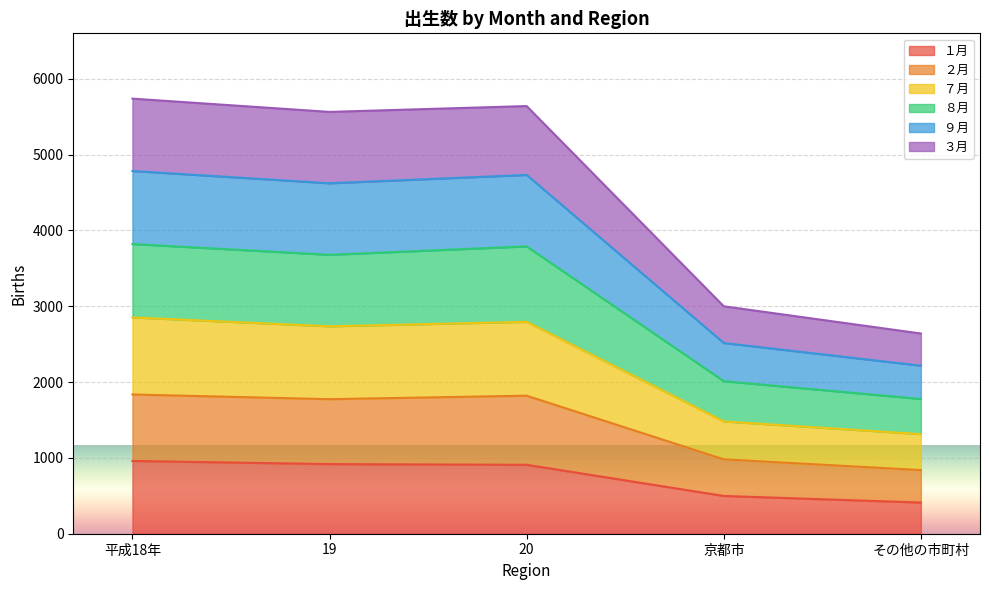

What is the total value across all series at 平成18年?

5737